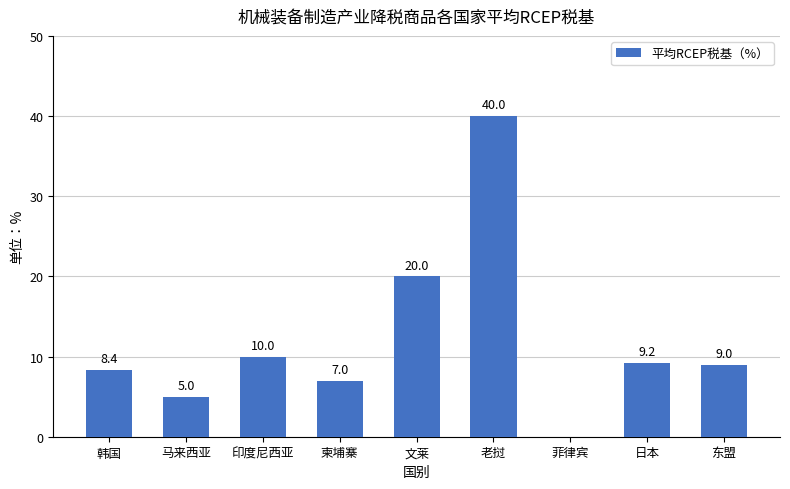

What is the sum of the values at 文莱 and 菲律宾?

20.0